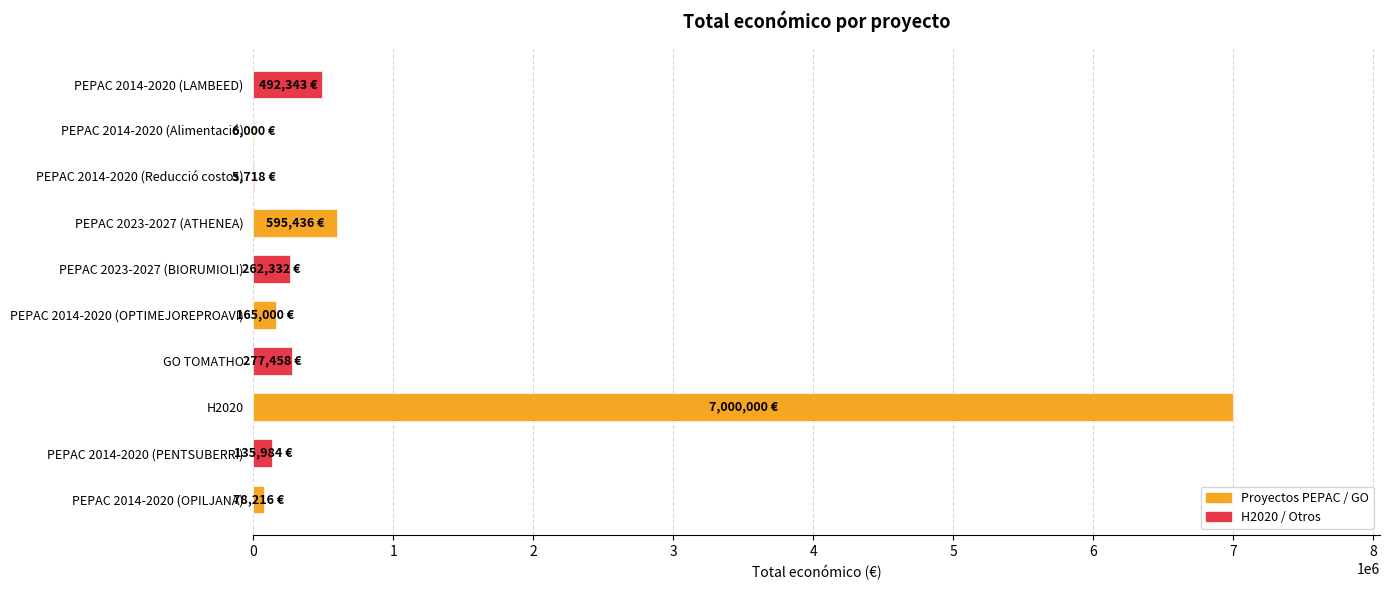

At which category does the chart reach its peak across all series?

H2020